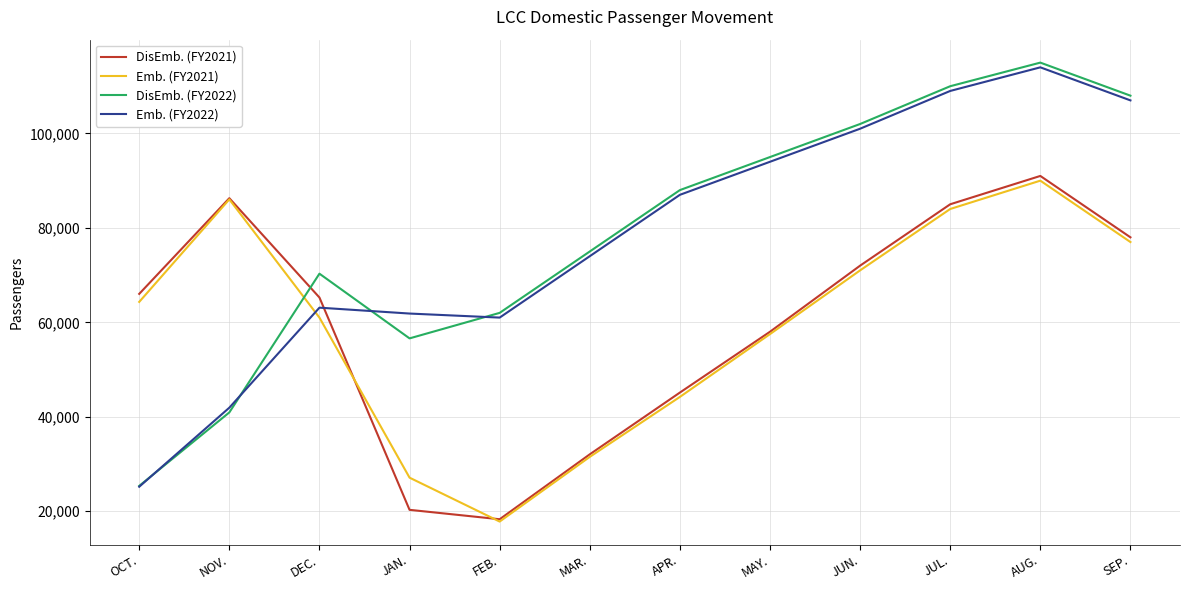

What is the total value across all series at JUL.?

388000